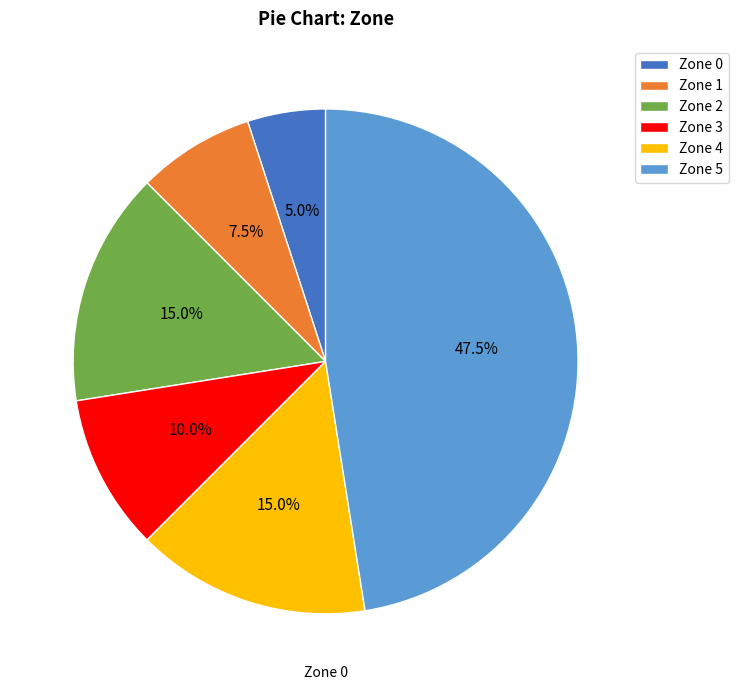

To the nearest percent, what percentage of the pie is Zone 4?

15%